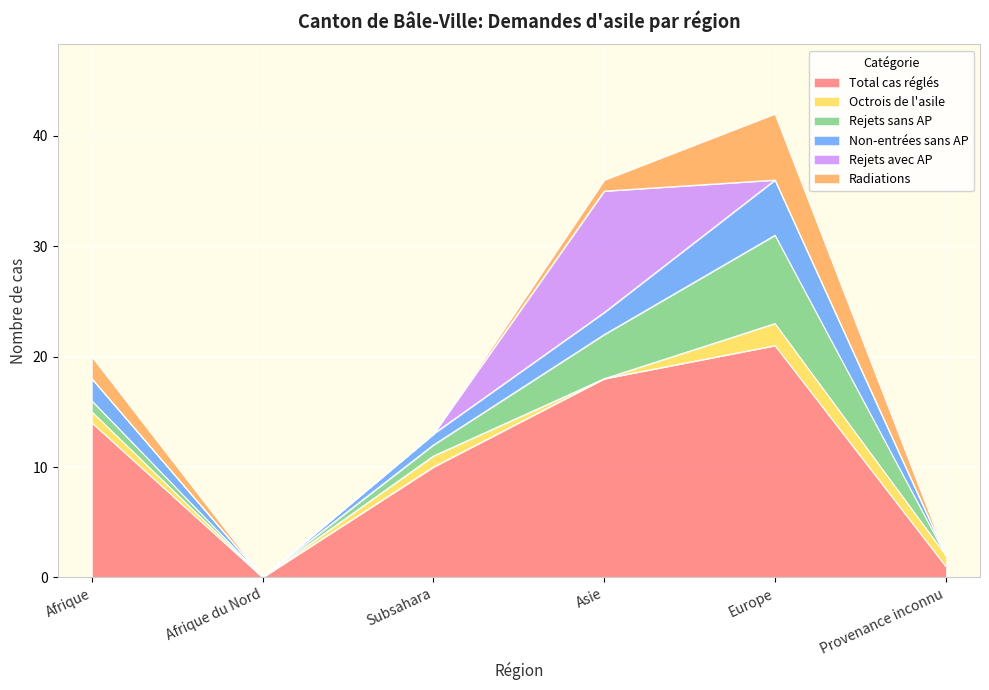

What is the sum of the Rejets avec AP values at Asie and Afrique?

11